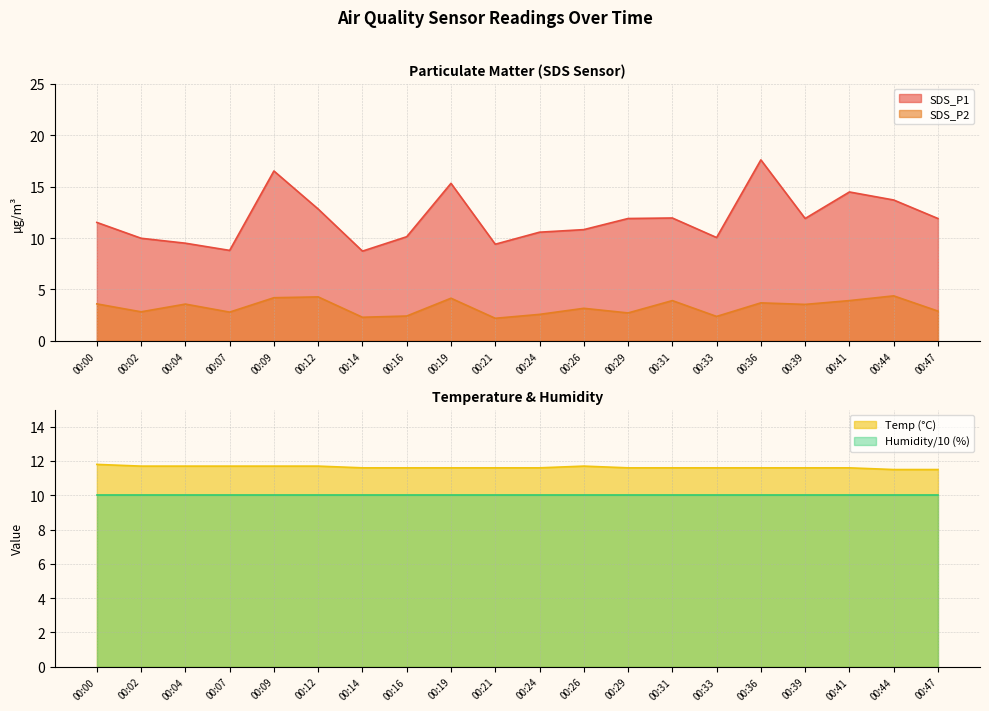

At which category does the chart reach its minimum across all series?

00:21